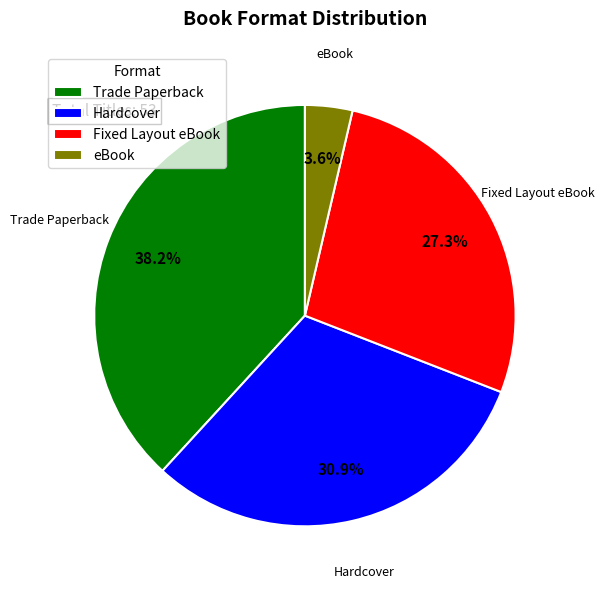

Is there any slice that represents more than half of the pie?

No